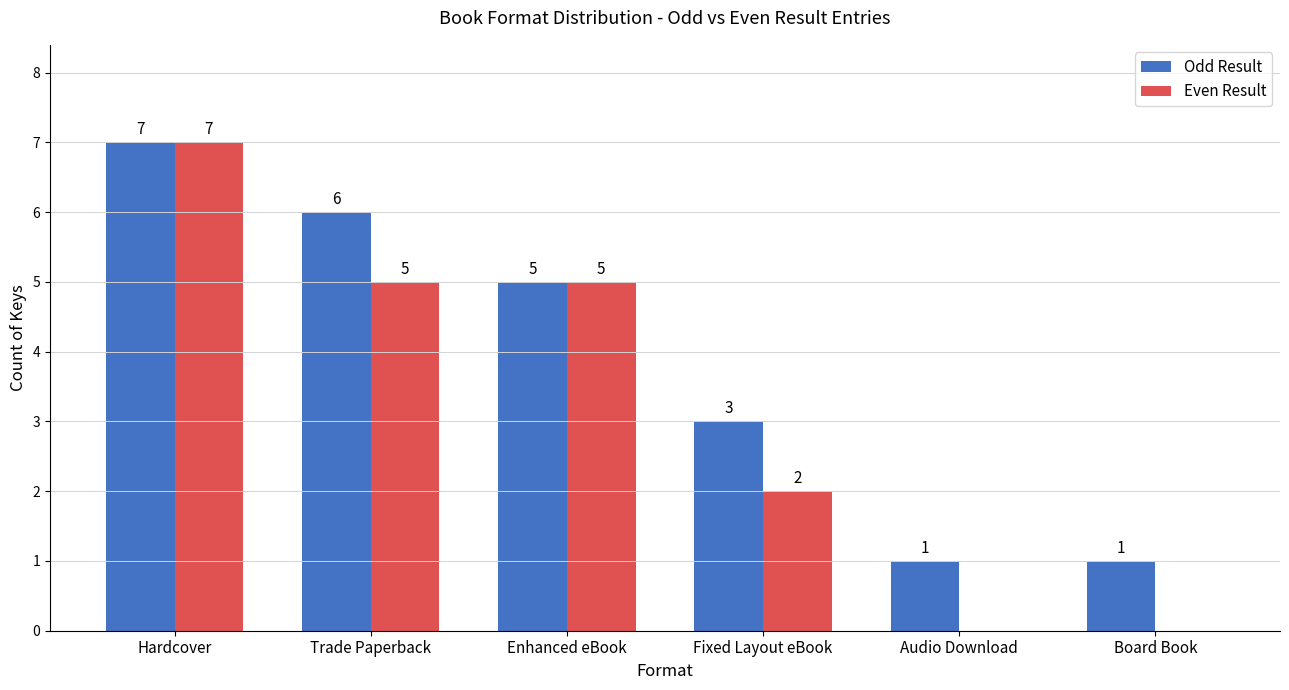

At which category is the sum across all series the highest?

Hardcover